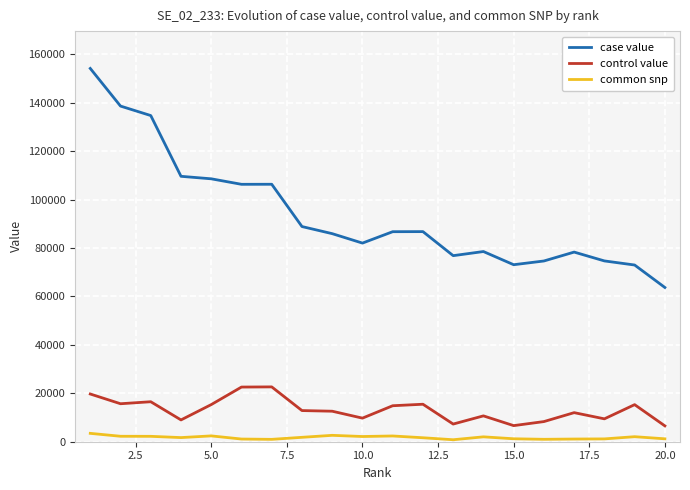

Which series has the widest spread of values?

case value